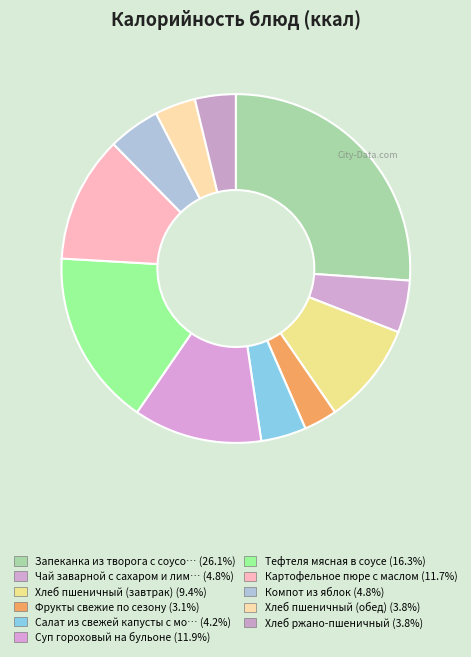

Count the number of slices in the pie.

11